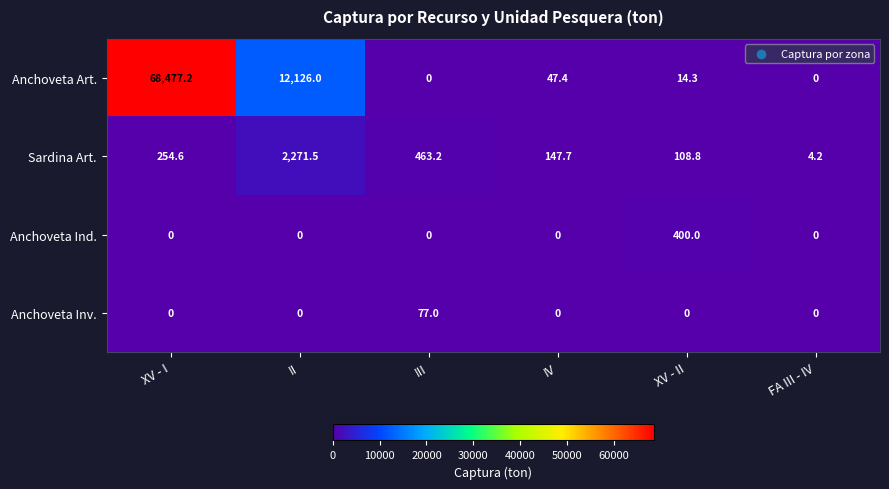

The value of Sardina Art. at III is 463.2. True or false?

True